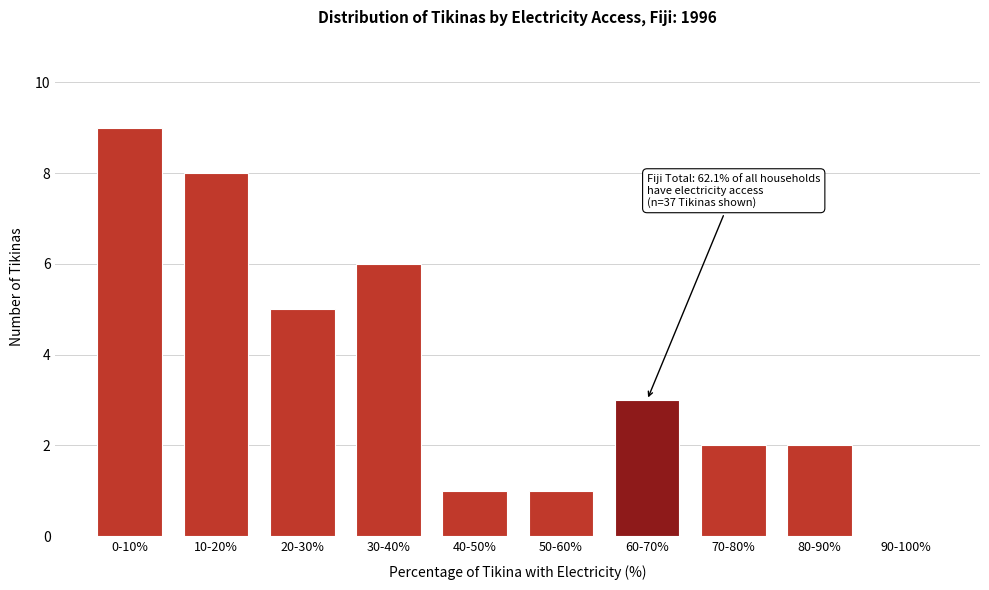

Reading right to left, extract all data points from this chart.

90-100%=0	80-90%=2	70-80%=2	60-70%=3	50-60%=1	40-50%=1	30-40%=6	20-30%=5	10-20%=8	0-10%=9